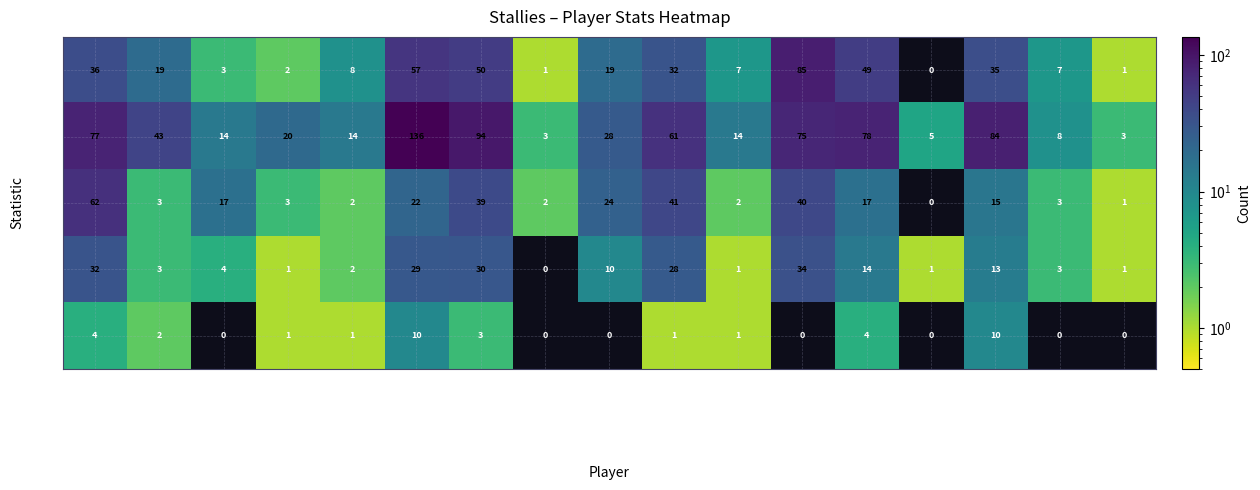

Which series has the largest total across all categories?

REB